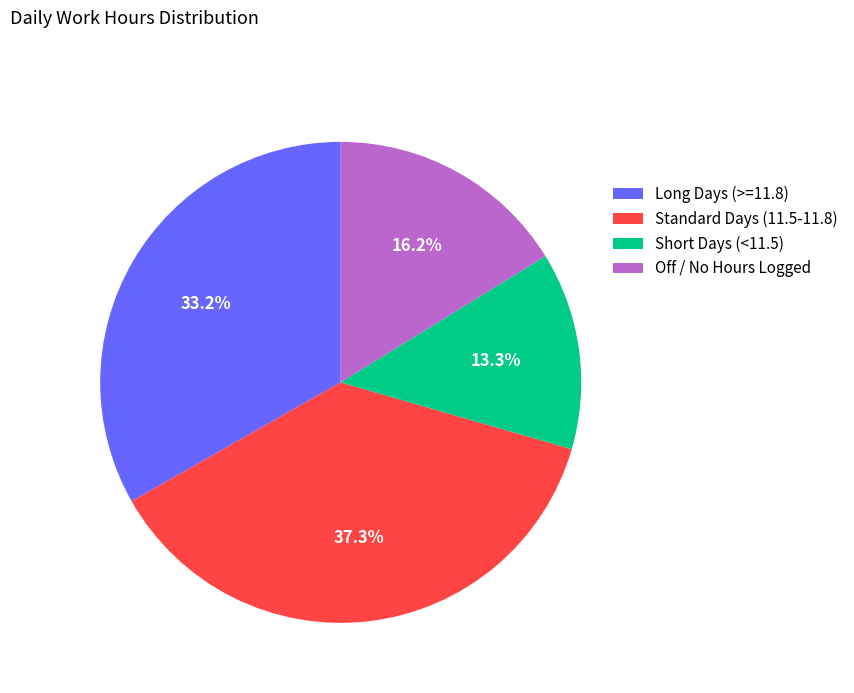

What is the total percentage of Long Days (>=11.8) and Short Days (<11.5)?

46.5%